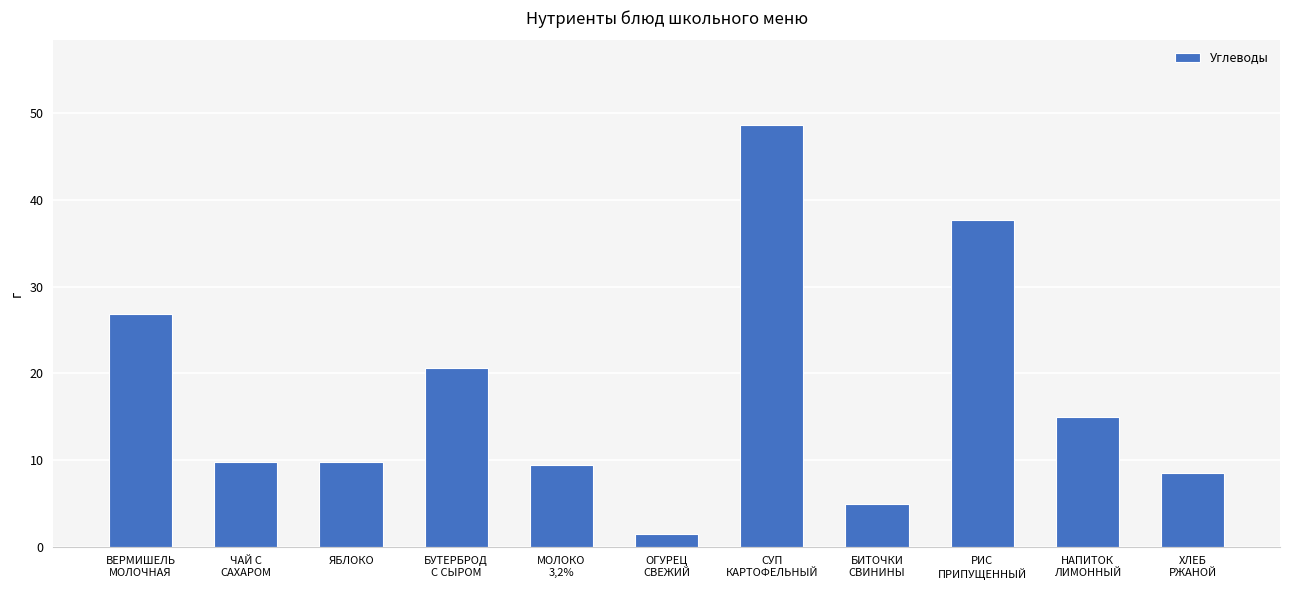

What is the difference between the maximum and second lowest values?

43.8